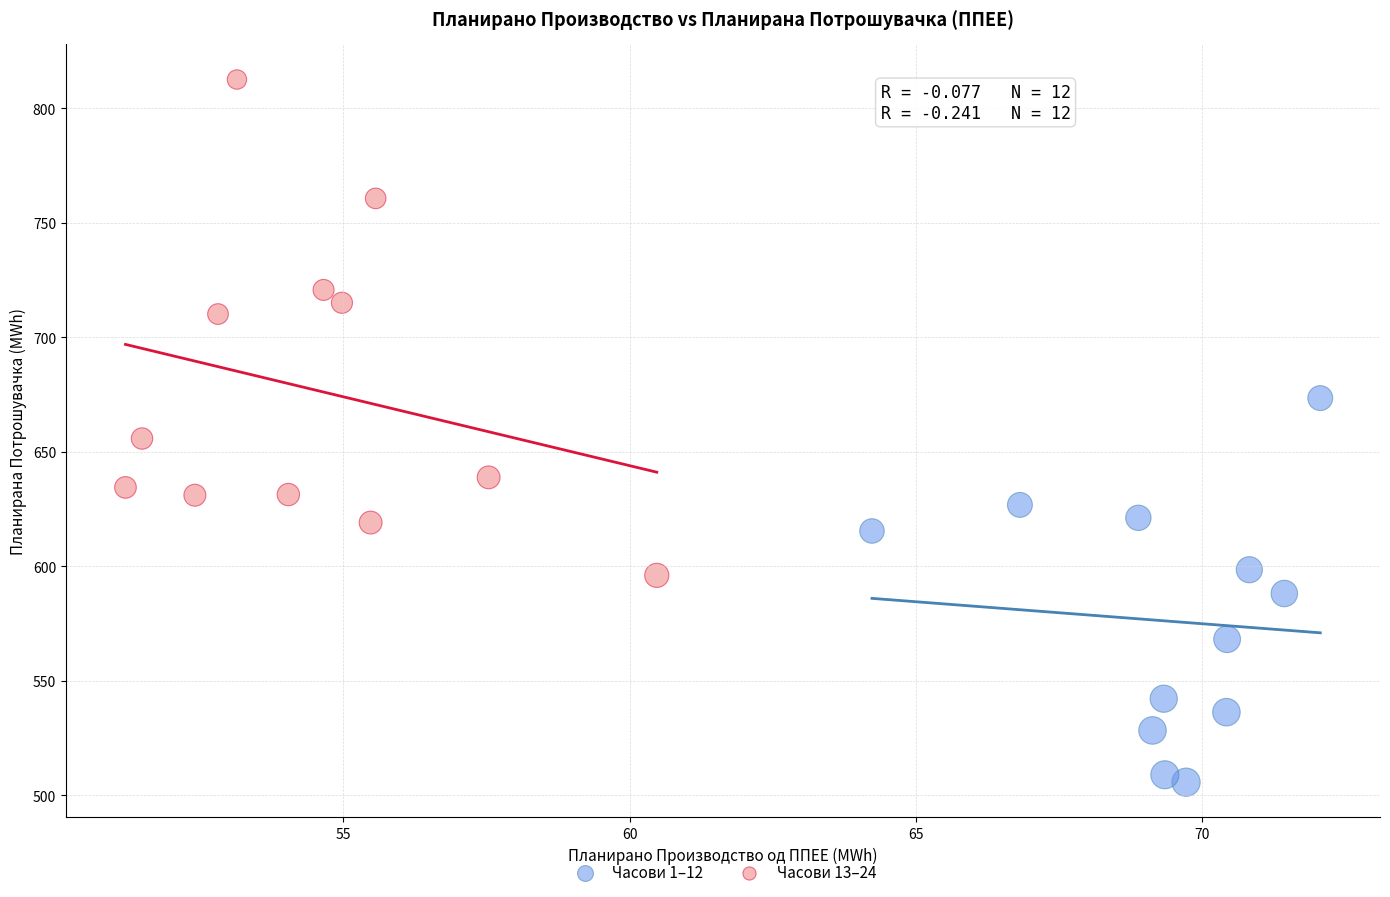

Which series contains the highest Y value?

Часови 13–24